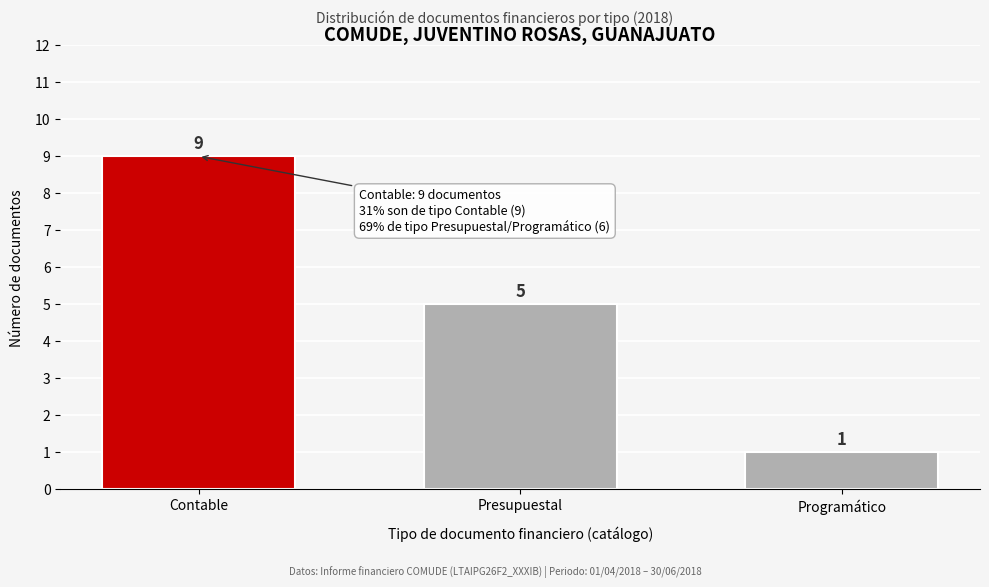

Reading left to right, what are all the values shown in this chart?

Contable=9	Presupuestal=5	Programático=1